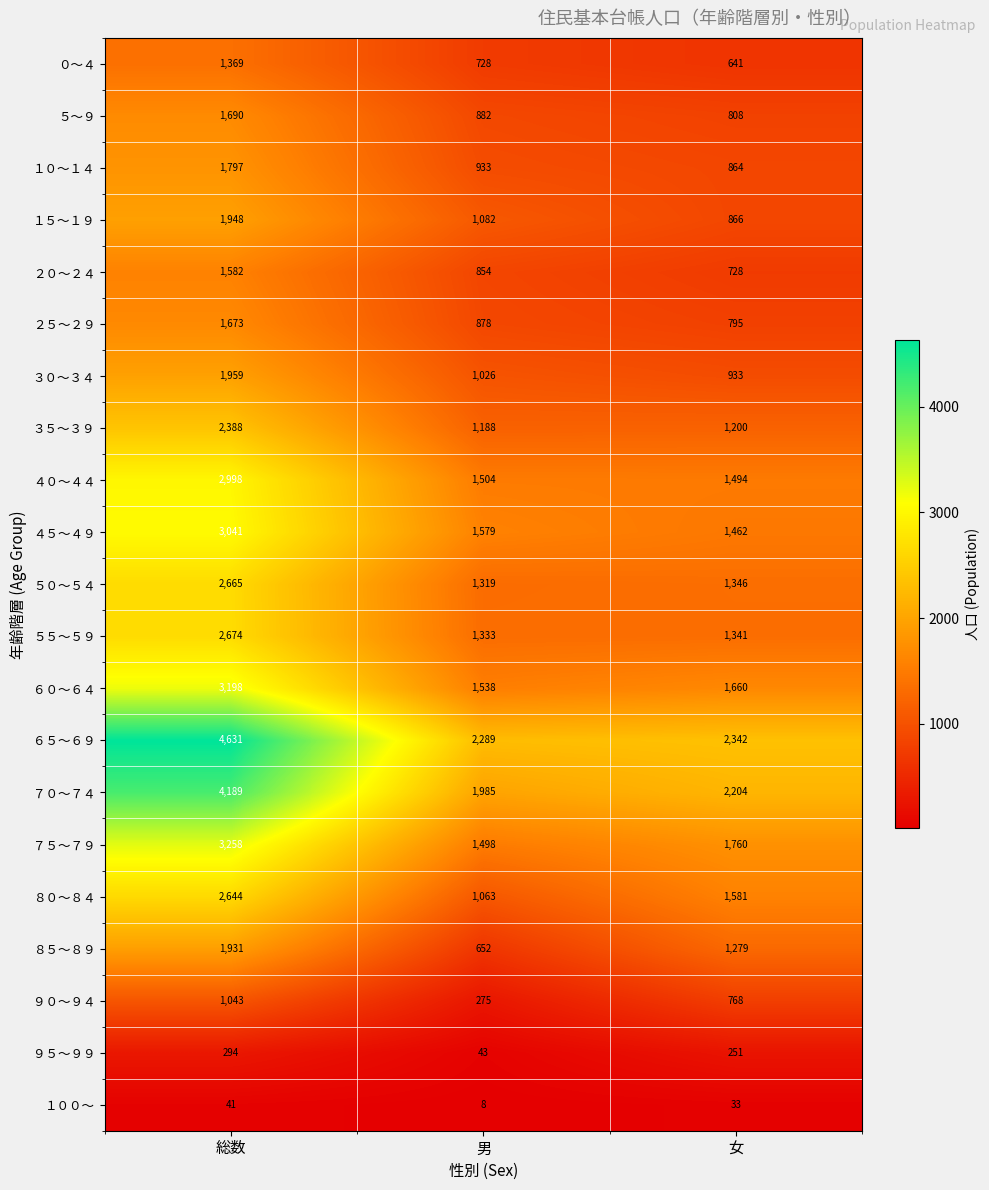

Which label corresponds to the smallest value in the chart?

男